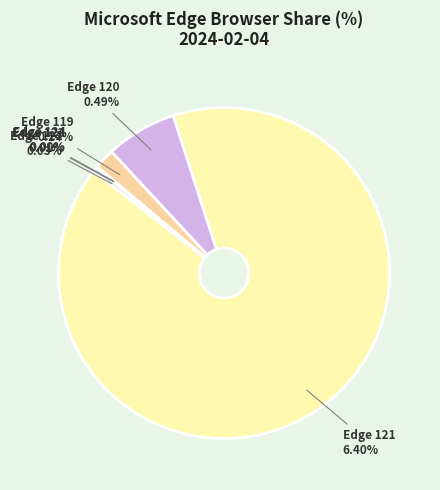

What is the change in value from Edge 120 to Edge 119?

-0.3